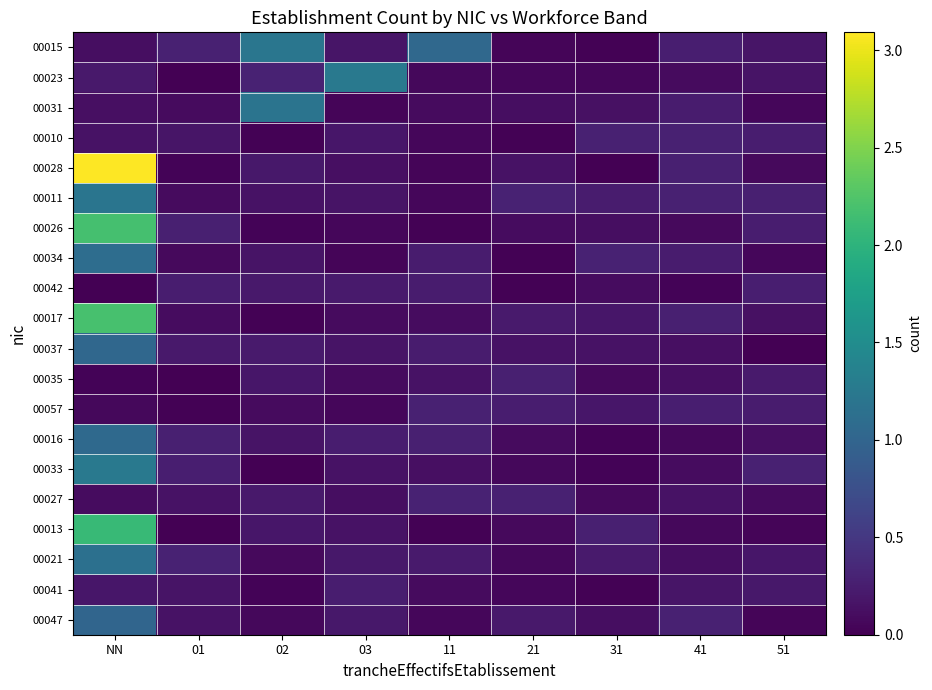

Which series has the largest total across all categories?

00028